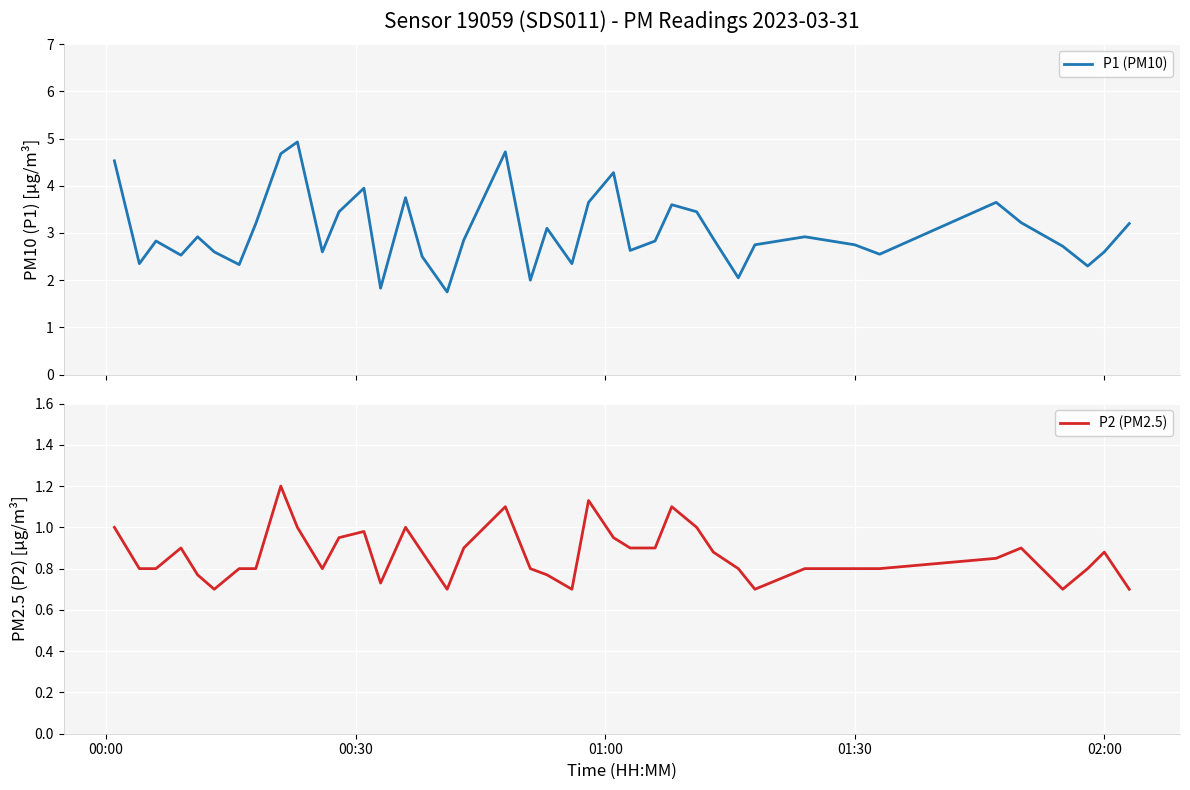

What is the minimum value for P1 (PM10)?

1.8